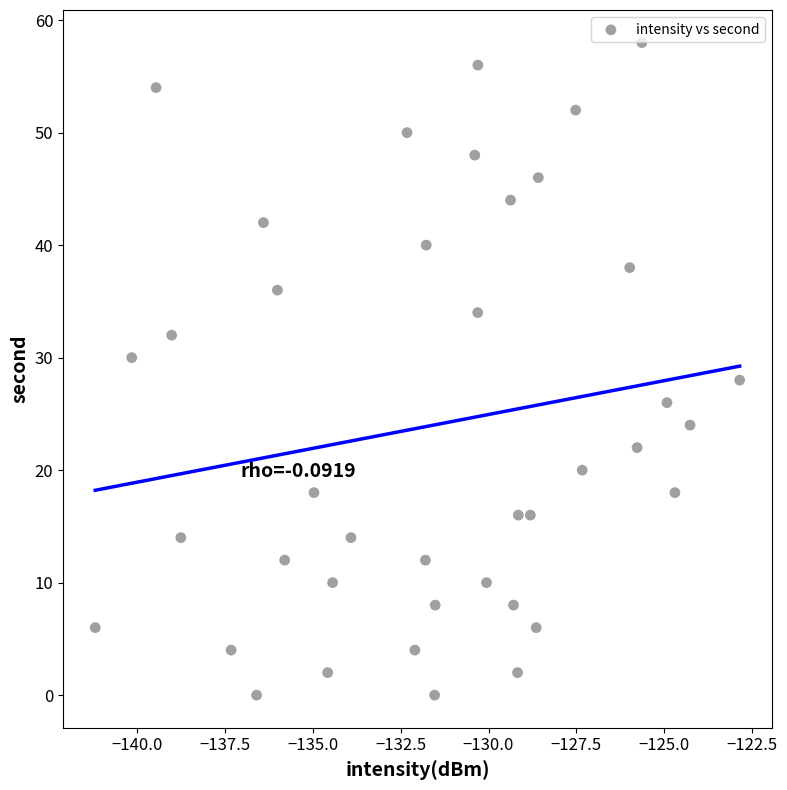

What is the range of Y values (max minus min)?

58